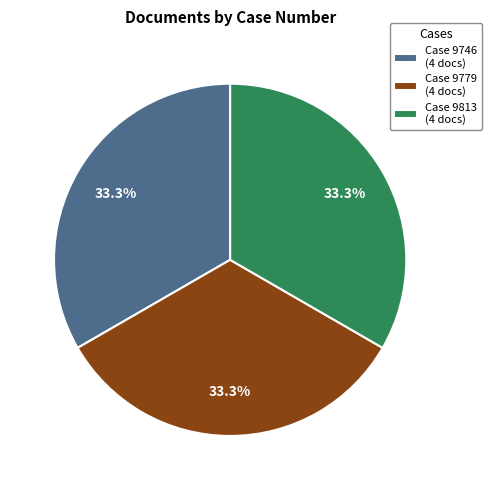

Do Case 9746 (4 docs) and Case 9779 (4 docs) together represent more than half of the pie?

Yes